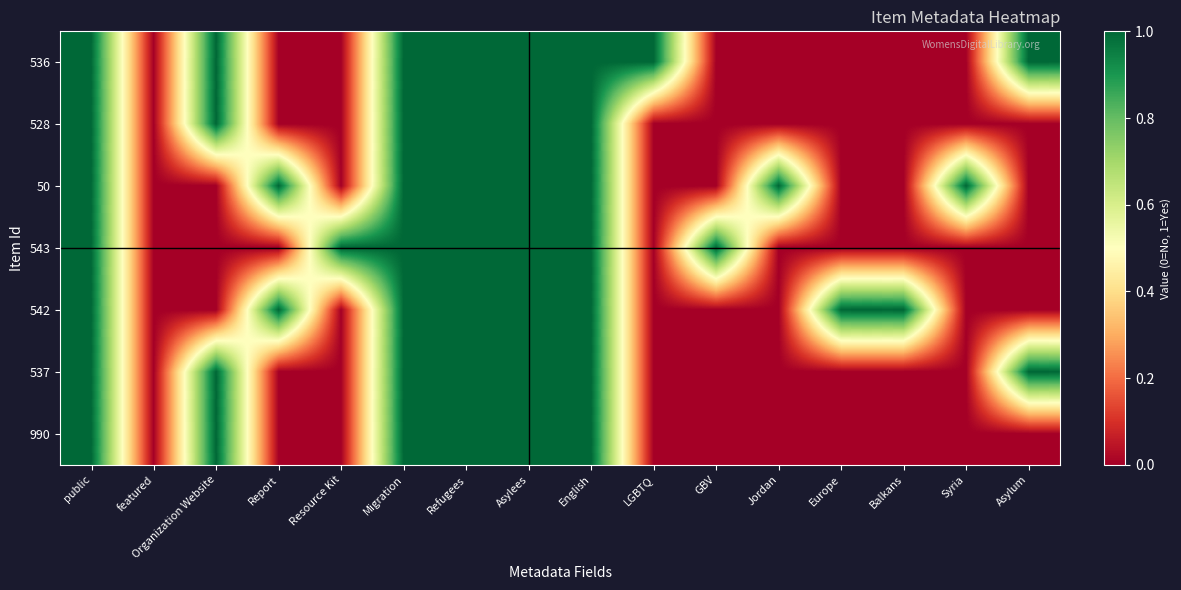

At how many categories does at least one series exceed 0?

15